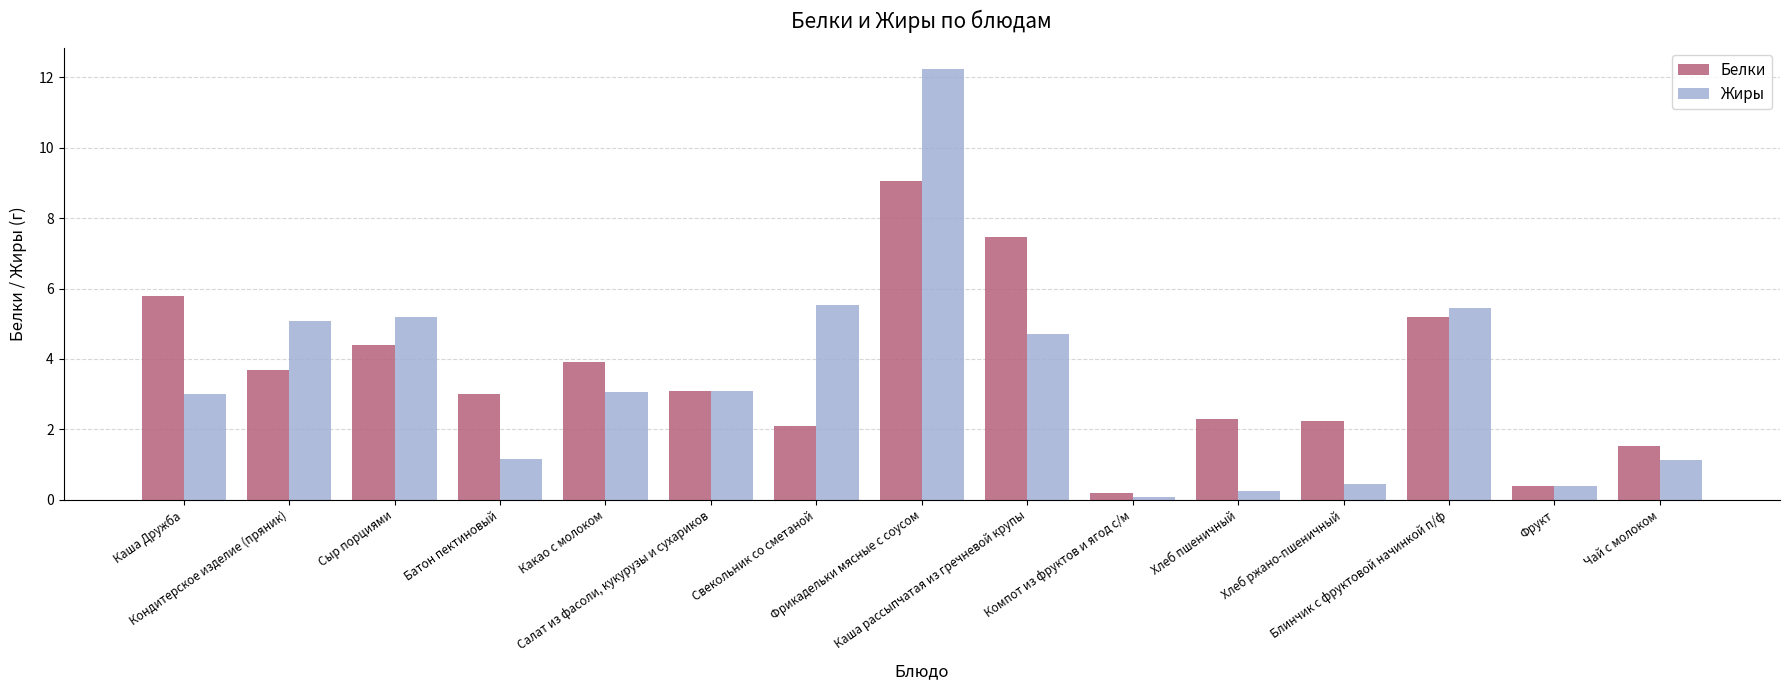

What is the difference between the second highest and second lowest values in the Белки series?

7.1